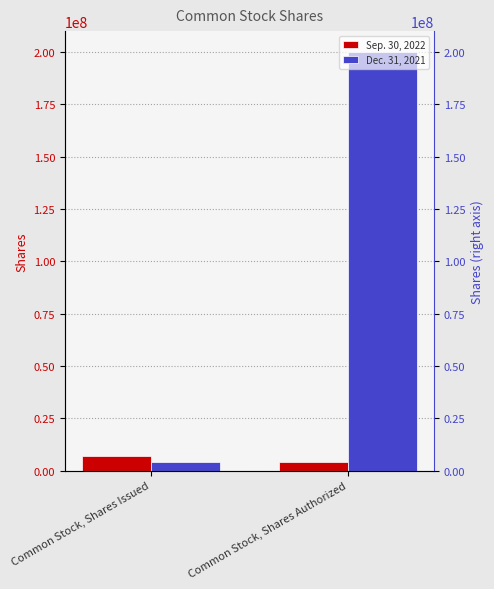

What is the value of the Dec. 31, 2021 bar at the 2nd from the left?

200000000